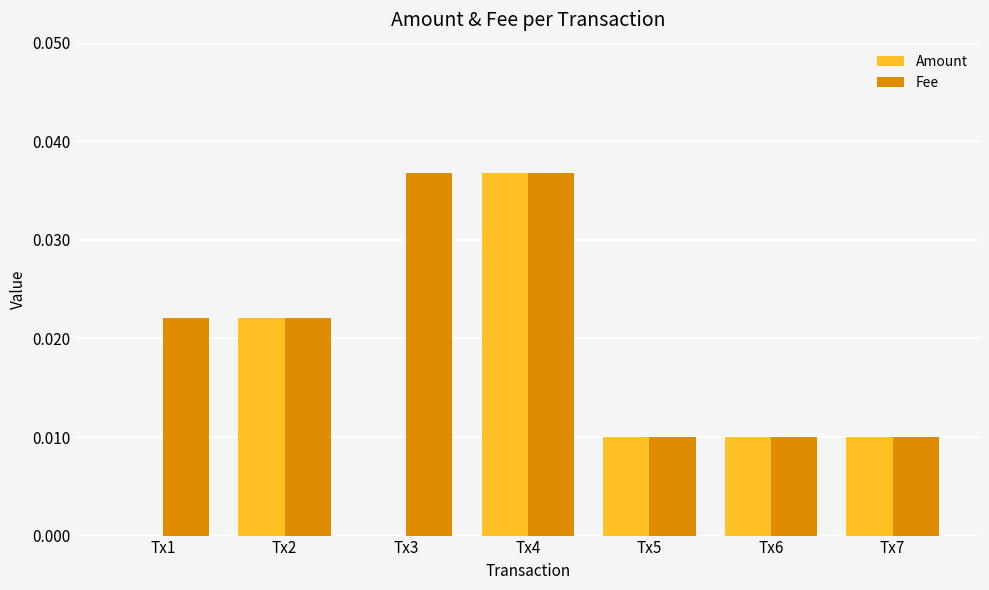

The Fee series shows 0.0 at Tx6. True or false?

True